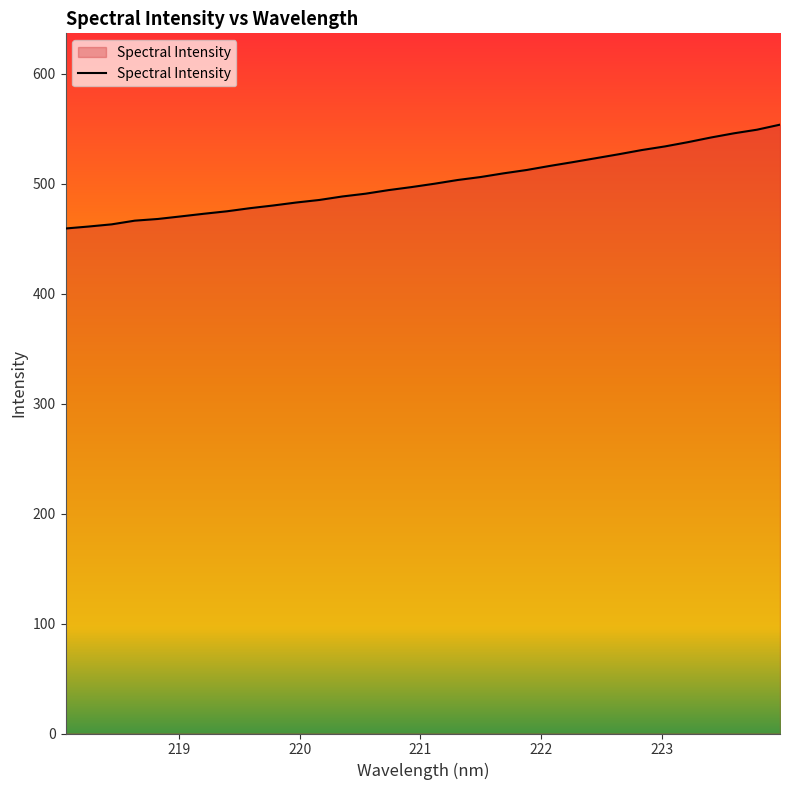

What is the minimum value shown in the chart?

459.1